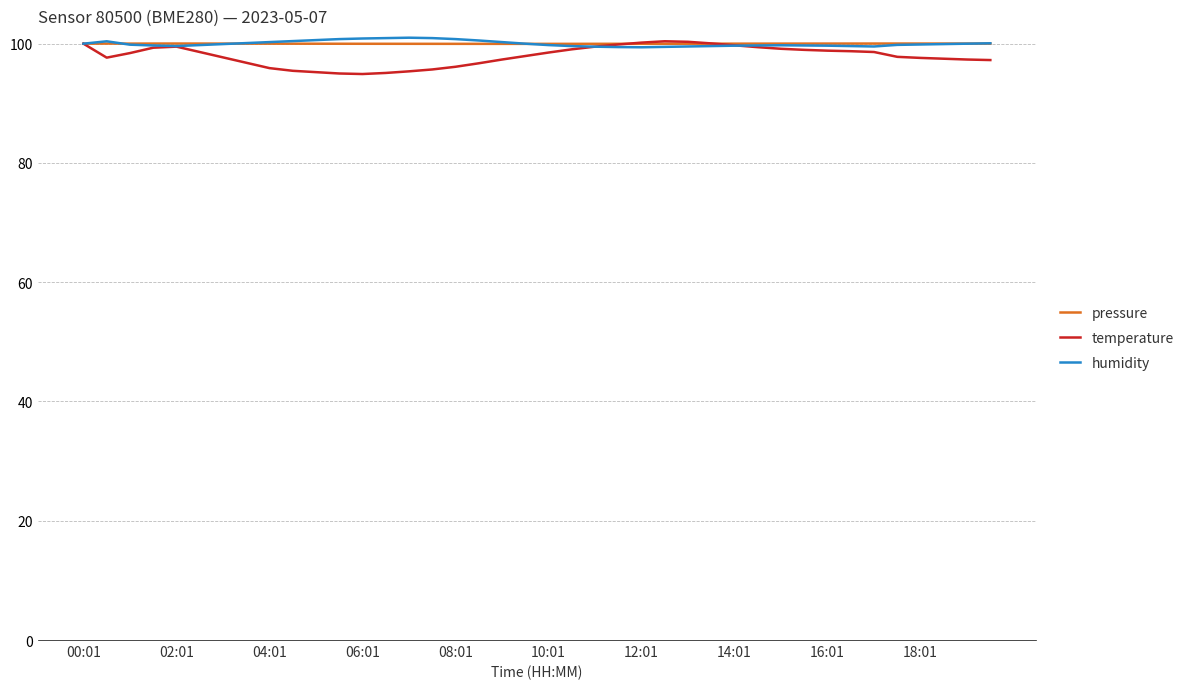

What is the smallest value displayed?

94.9